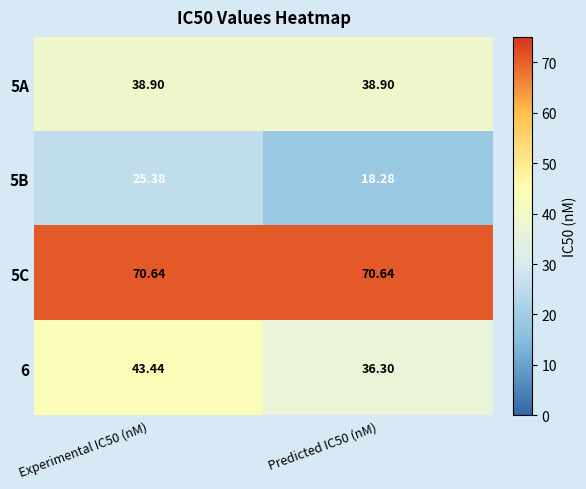

How many data points does each series have?

2